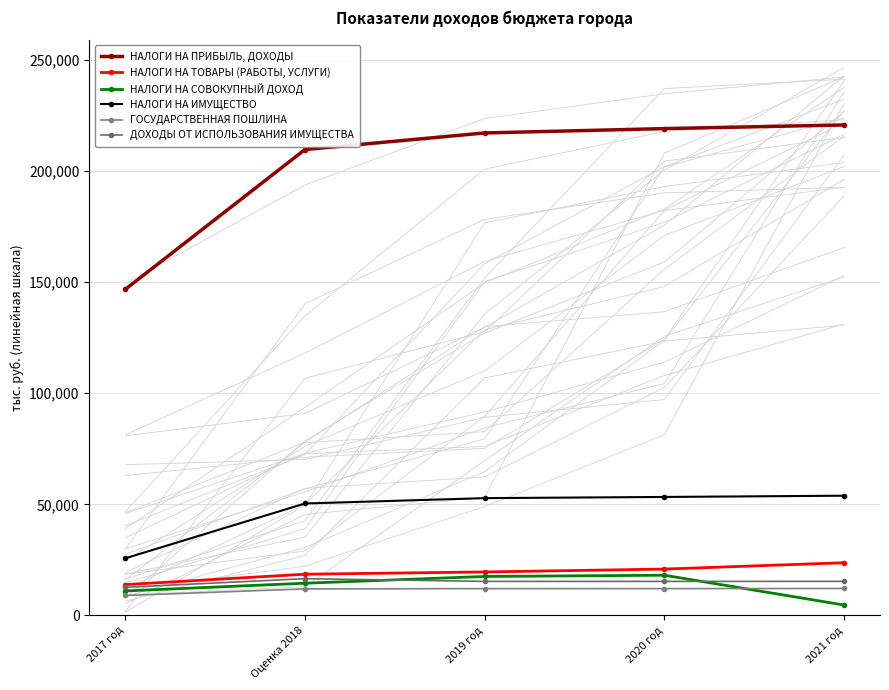

At which category does НАЛОГИ НА СОВОКУПНЫЙ ДОХОД reach its first local peak?

2020 год